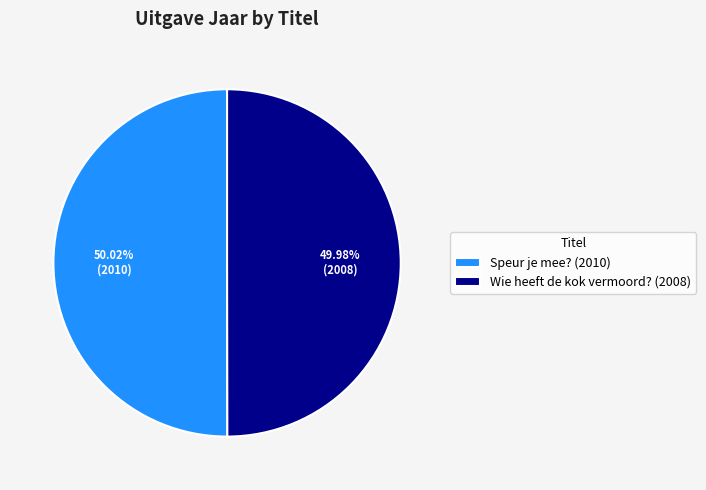

What is the ratio of the value at Wie heeft de kok vermoord? (2008) to the value at Speur je mee? (2010)?

1.0